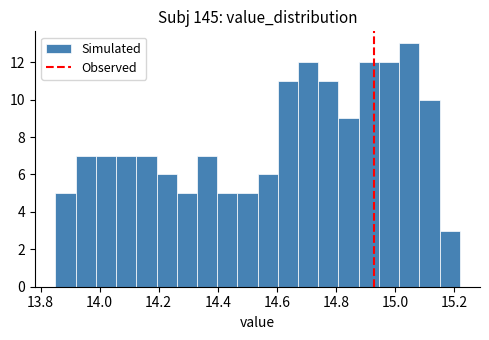

Around what value on the x-axis is the tallest bar? Give the approximate position of its centre, as read against the axis.

15.04